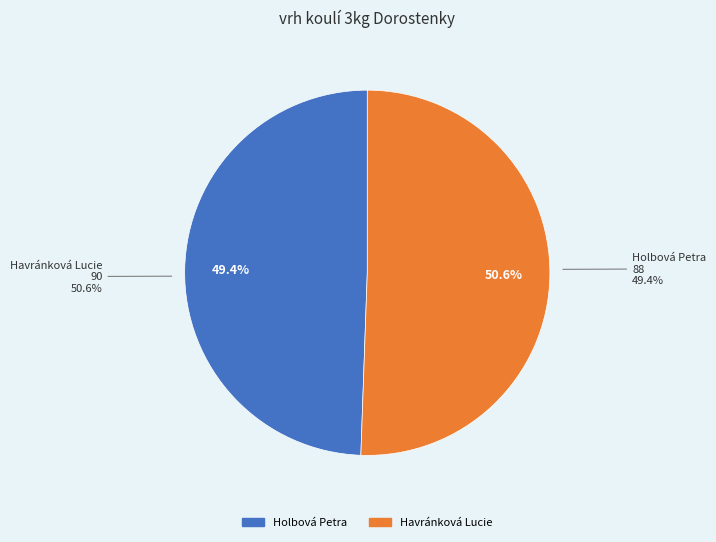

Is it true that Havránková Lucie is 51% of the pie?

True